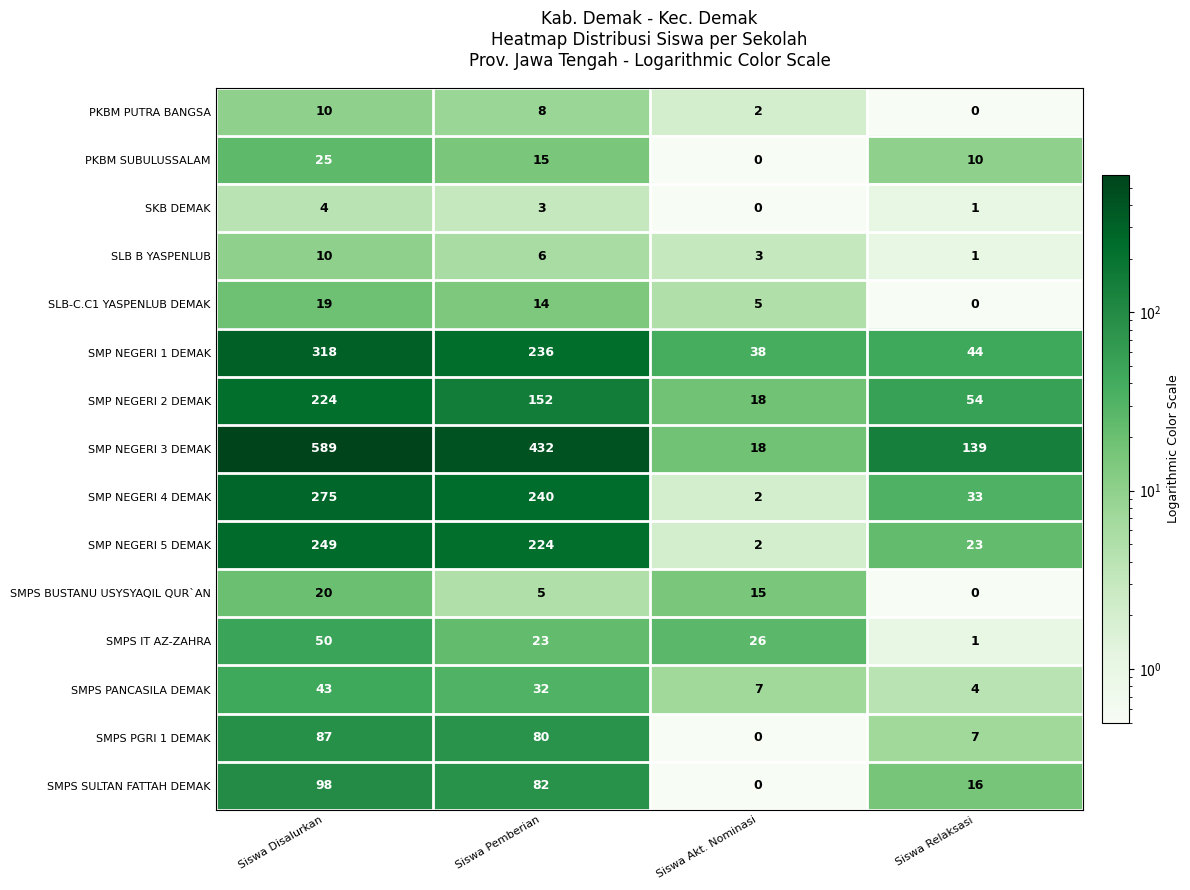

How many values in the SLB B YASPENLUB series are below 6?

2